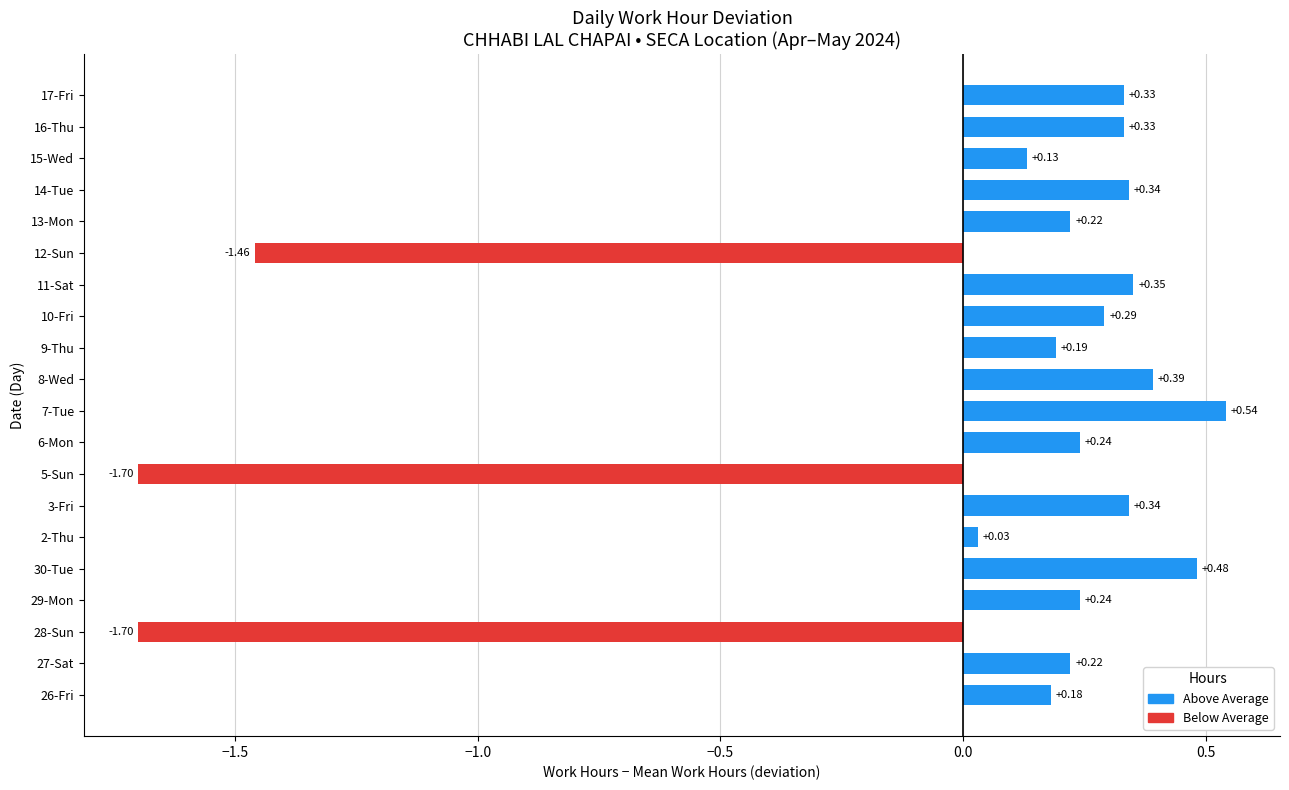

Count the number of categories in the chart.

20